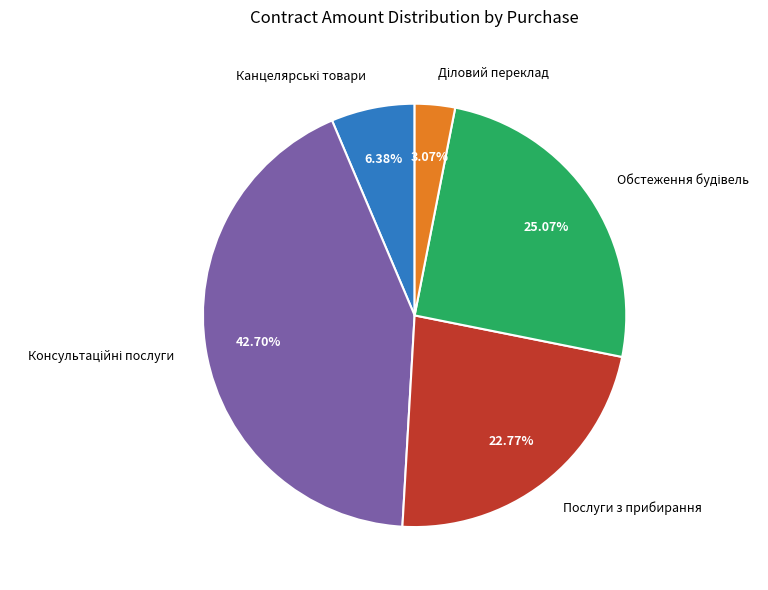

Does any single category account for the majority?

No